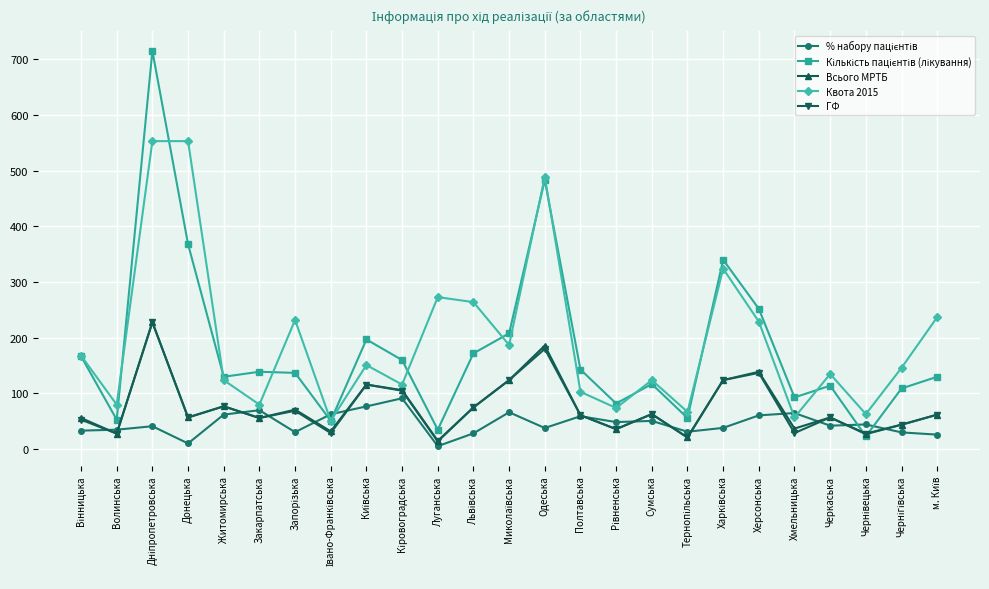

At which category does Всього МРТБ reach its first local valley?

Волинська